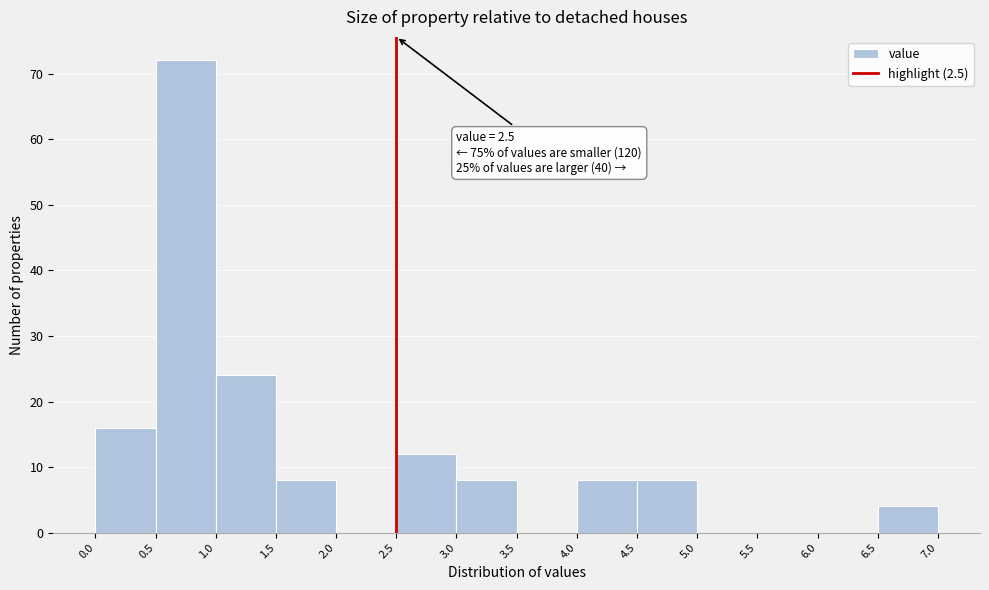

Over which range of the x-axis is the bar tallest?

0.5 to 1.0